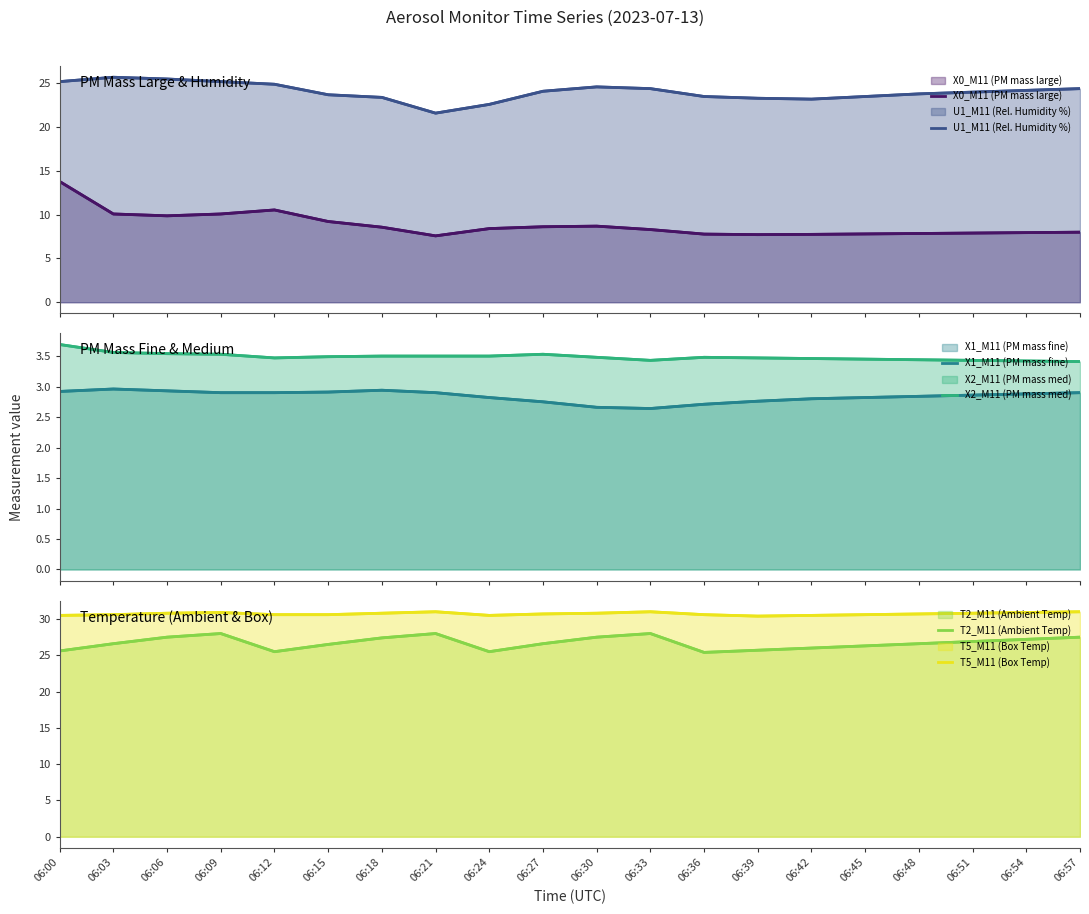

How many lines are shown in the chart?

6